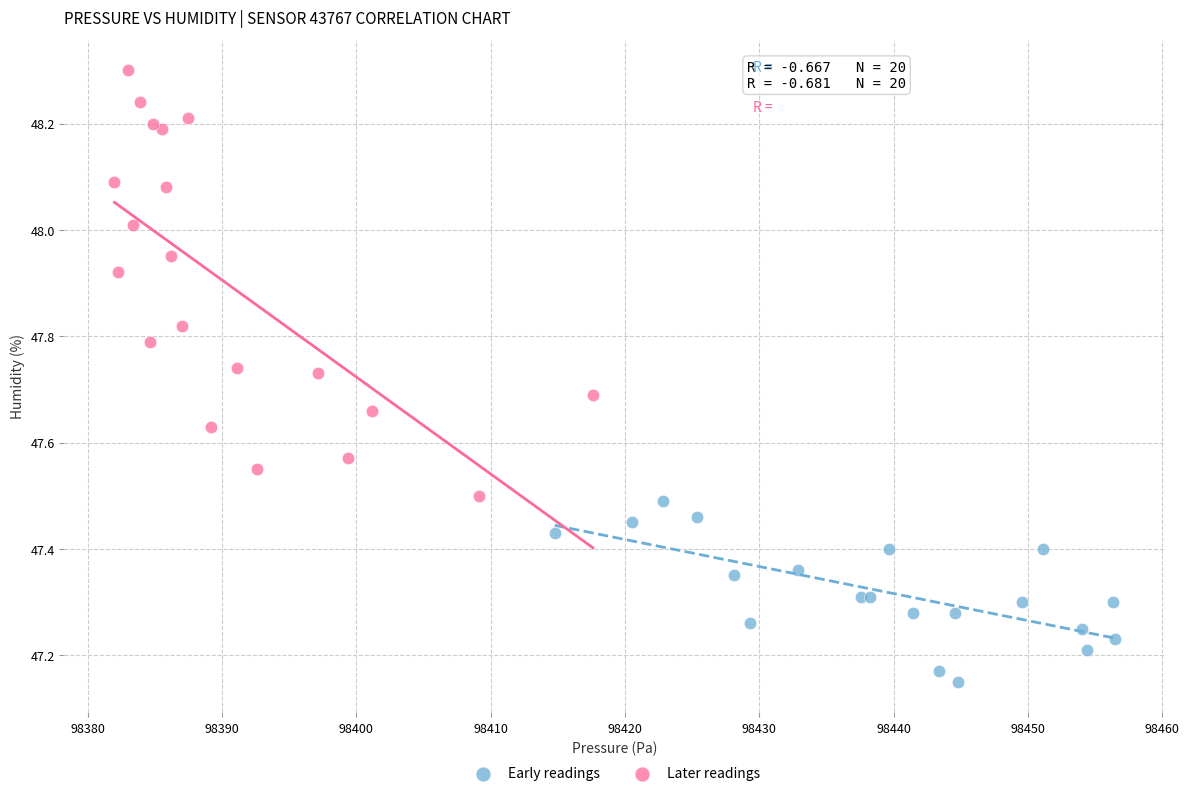

Which series reaches the maximum Y coordinate?

Later readings